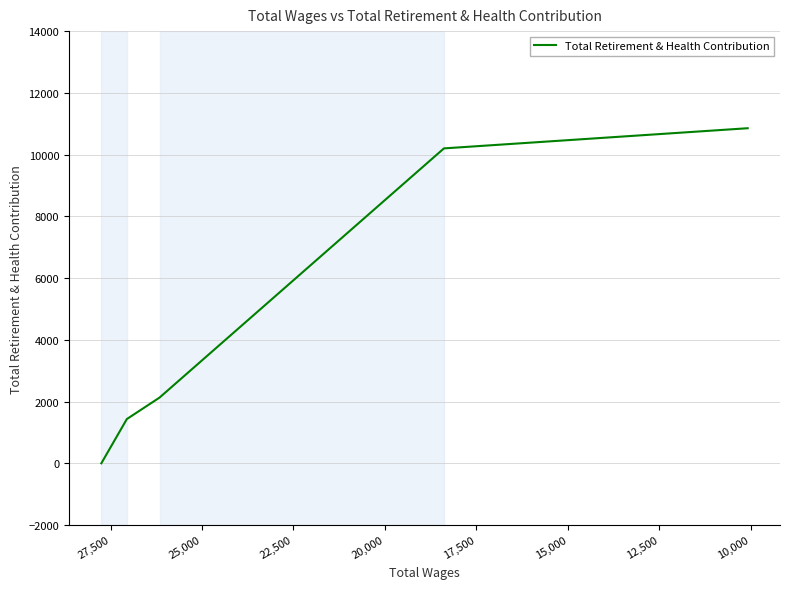

How many lines are shown in the chart?

1